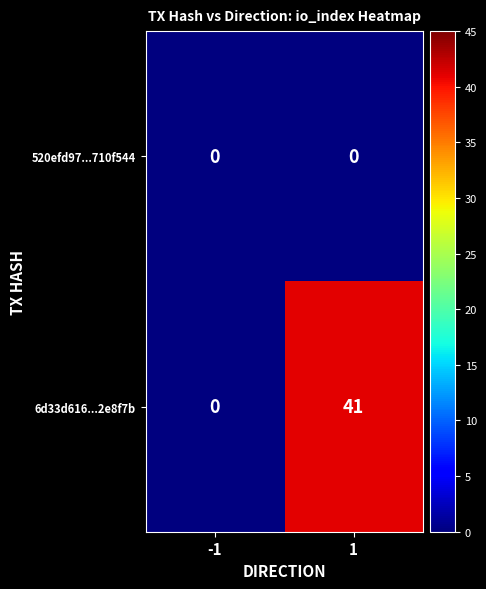

How many series are shown in this chart?

2